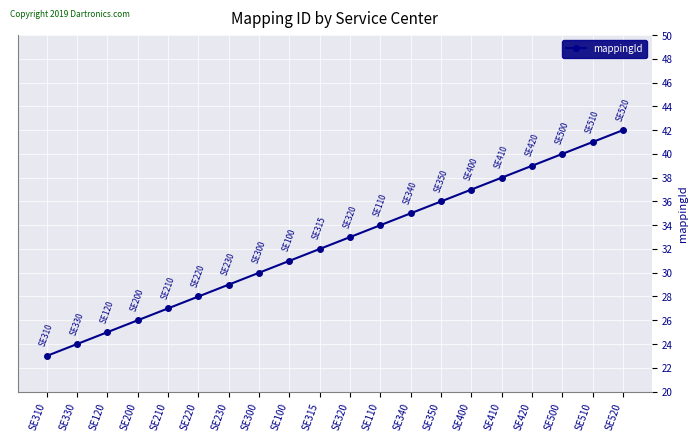

List the labels in order of value, largest first.

SE520, SE510, SE500, SE420, SE410, SE400, SE350, SE340, SE110, SE320, SE315, SE100, SE300, SE230, SE220, SE210, SE200, SE120, SE330, SE310